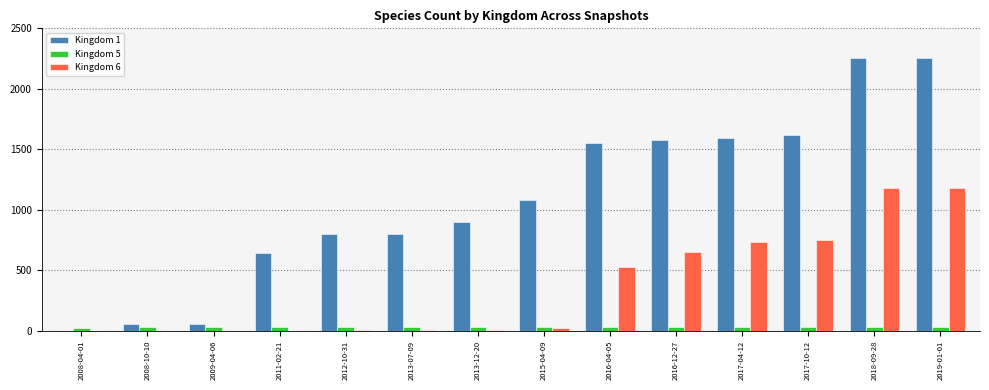

How many Kingdom 5 values are between 29 and 30?

12